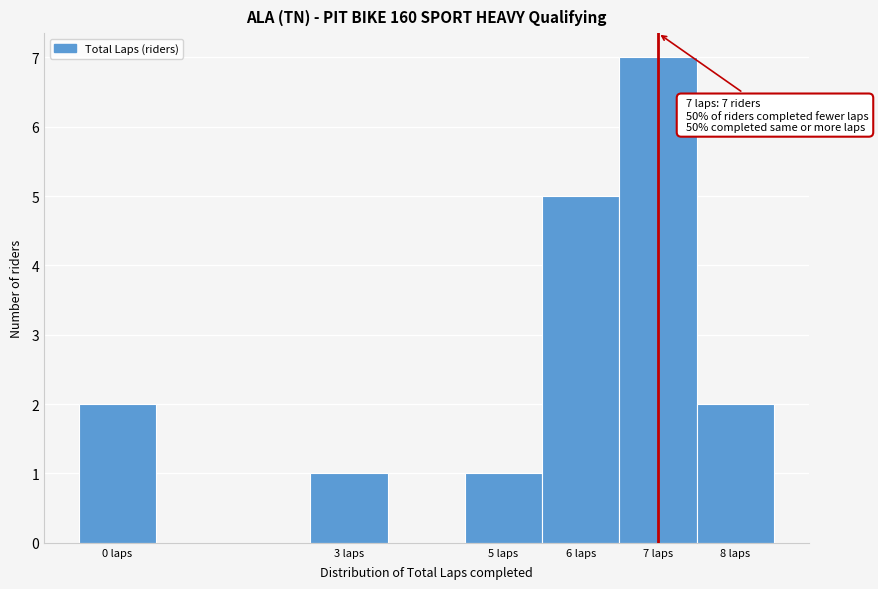

Over which range of the x-axis is the bar tallest?

6.5 to 7.5